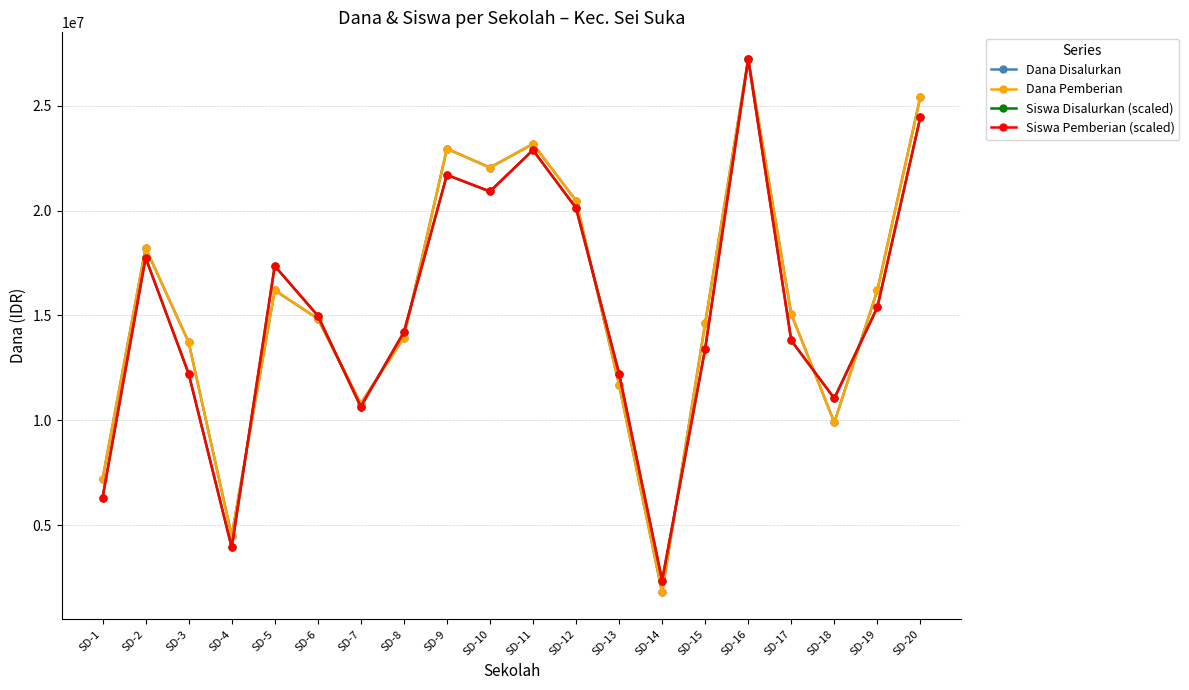

How many lines are shown in the chart?

4